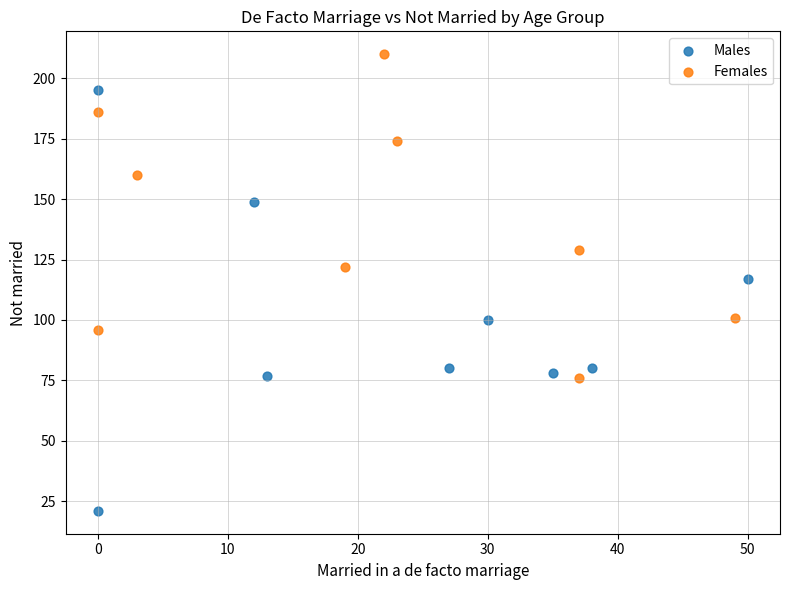

Which series contains the highest Y value?

Females